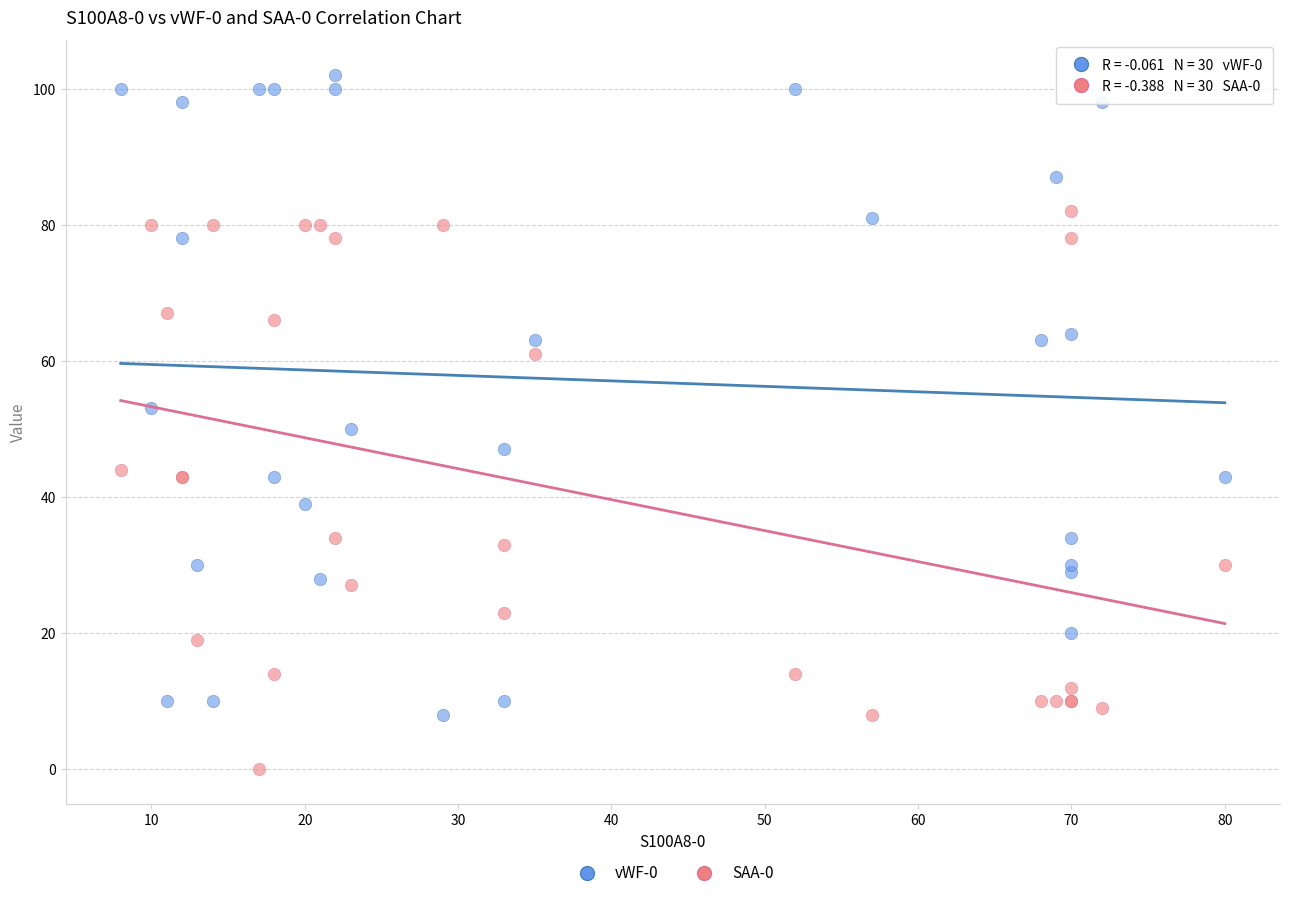

Which series reaches the minimum Y coordinate?

SAA-0